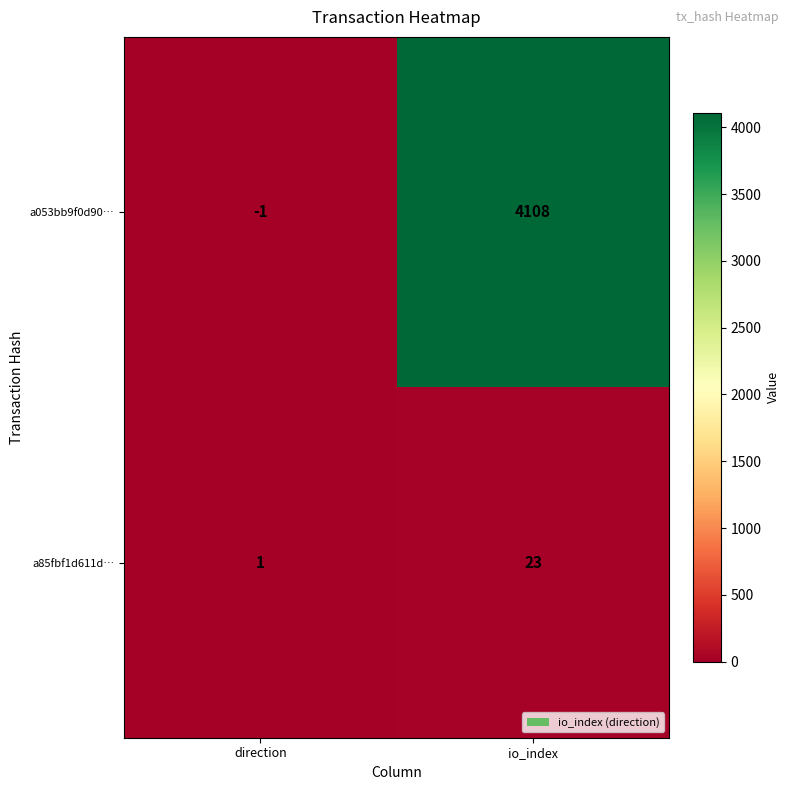

Which series has the widest spread of values?

a053bb9f0d90…